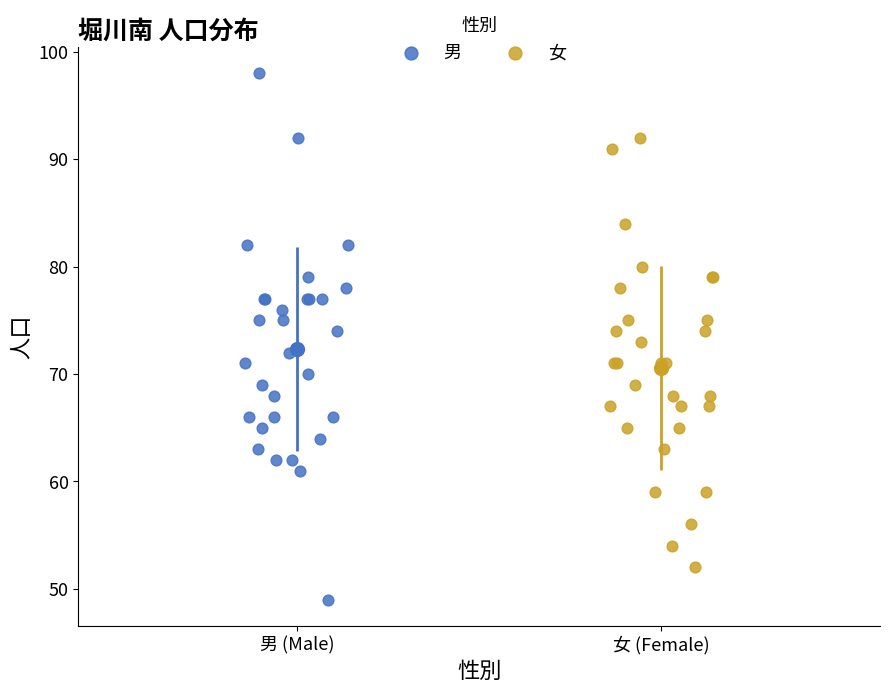

What are all the series names shown in the legend?

男, 女